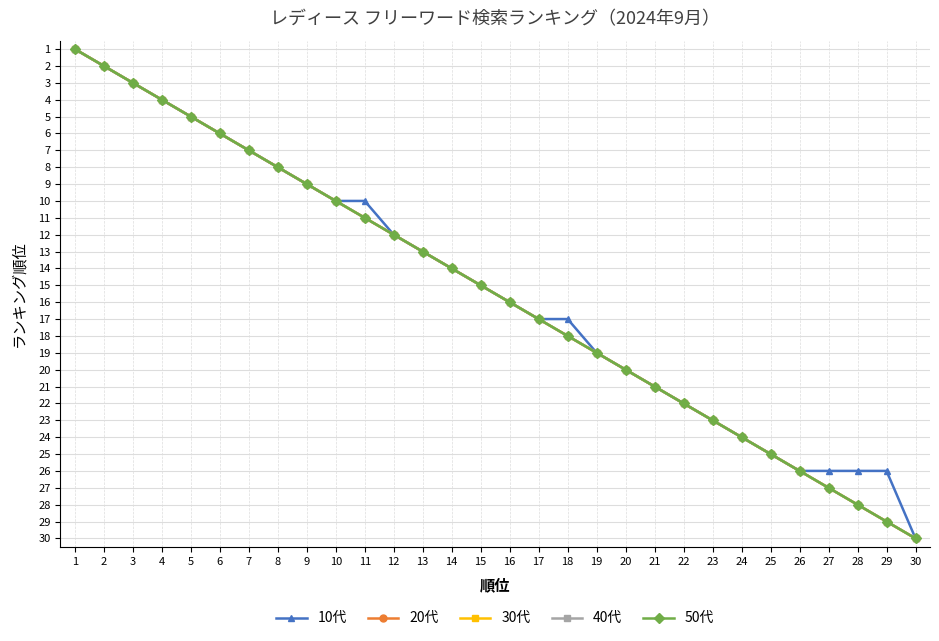

What is the approximate value of 10代 at 9, to the nearest 10?

10